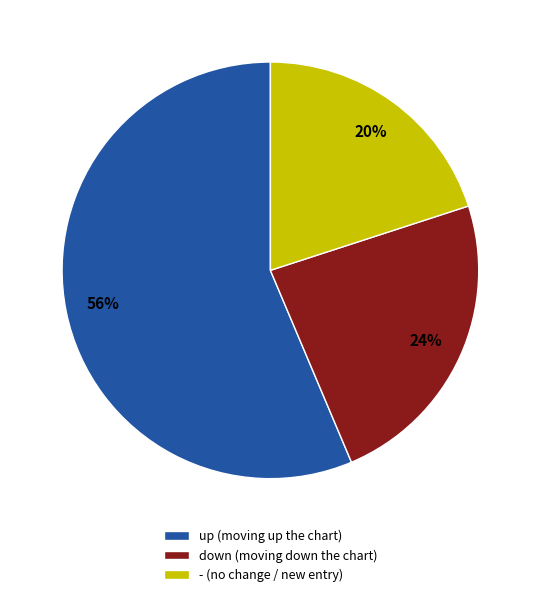

How many segments does this pie chart have?

3